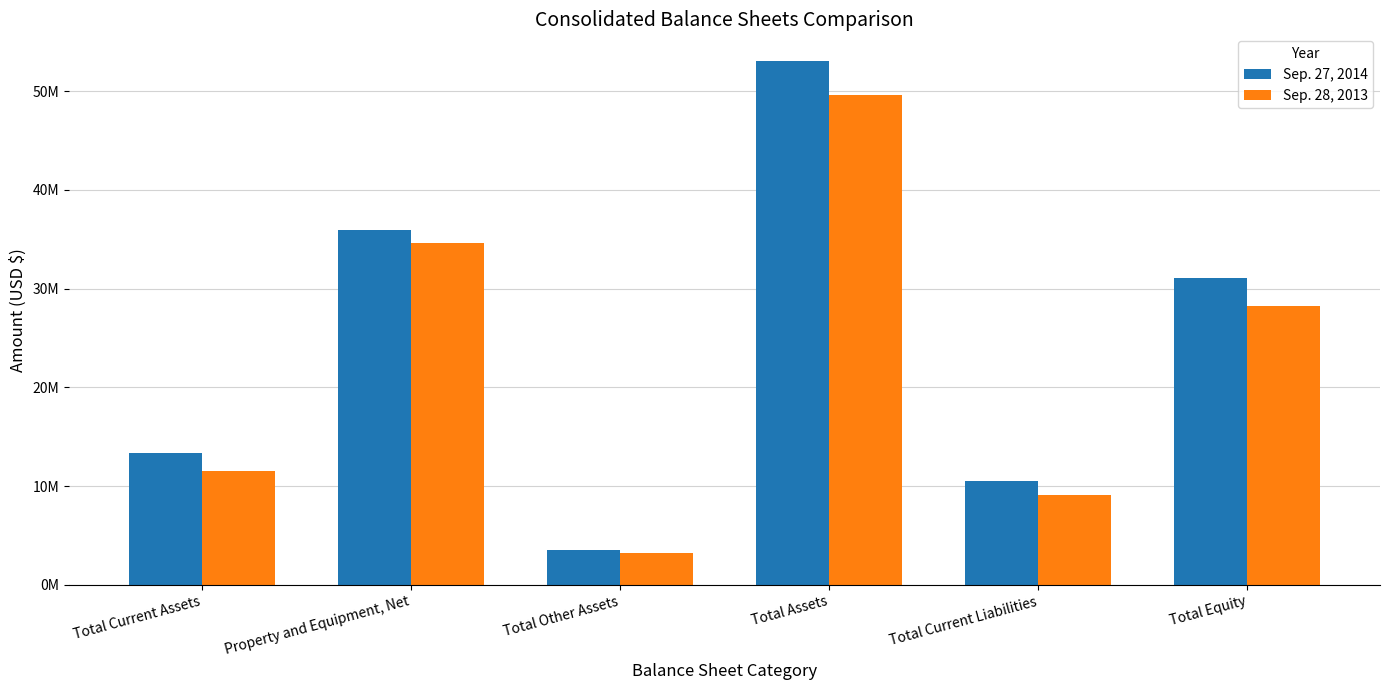

Read the Sep. 28, 2013 value at Total Equity, to the nearest 100.

28286000